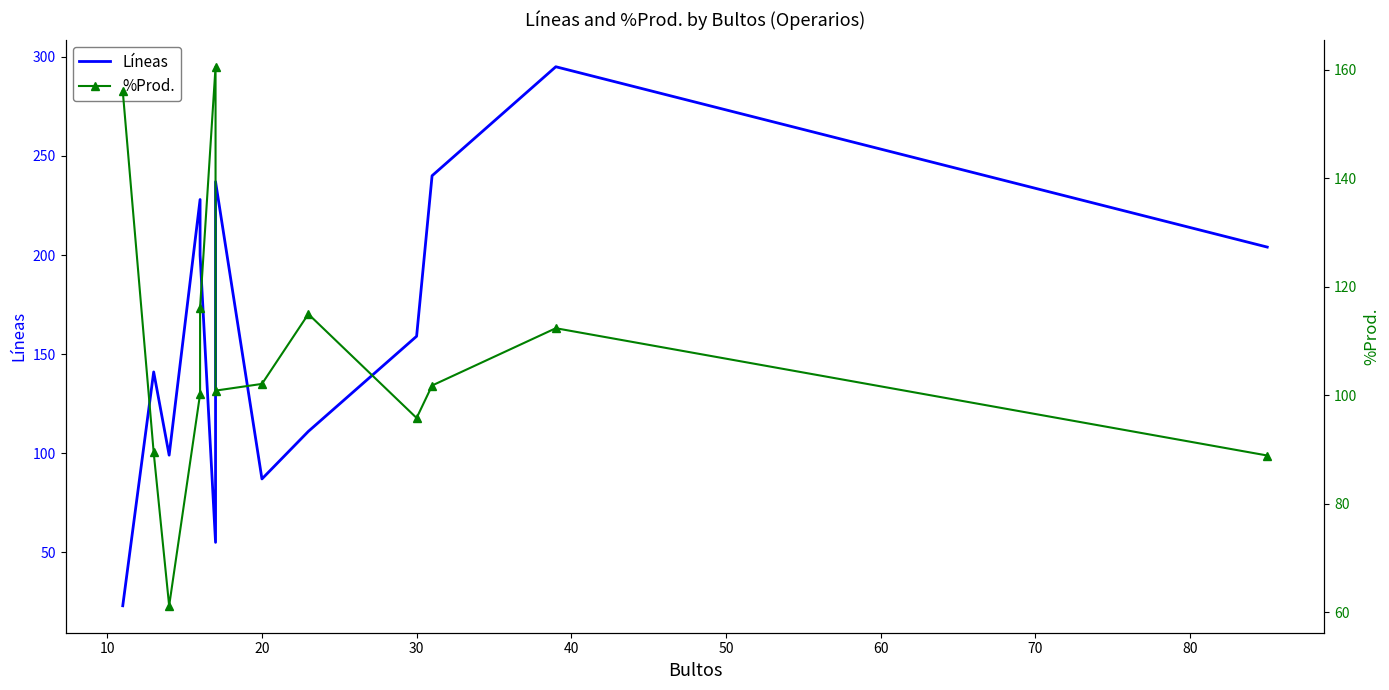

The value of Líneas at 0 is 11.5. True or false?

False